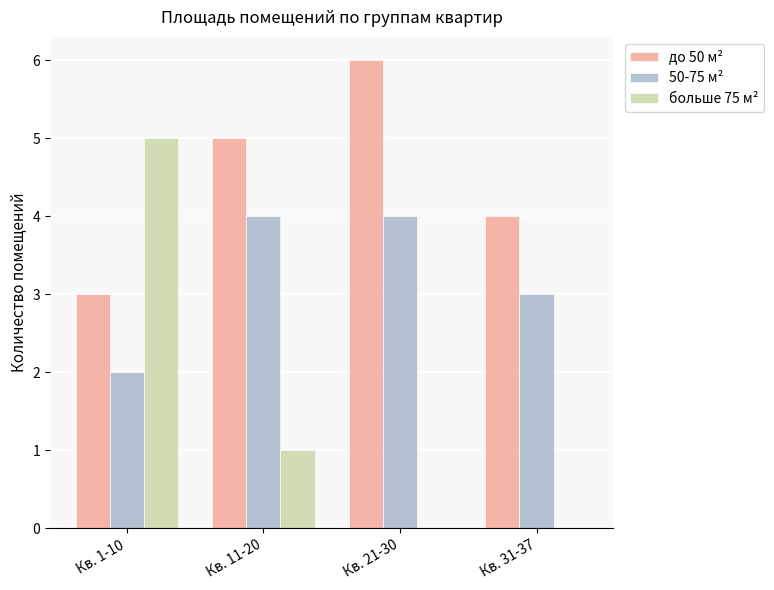

What is the highest value of the больше 75 м² series?

5